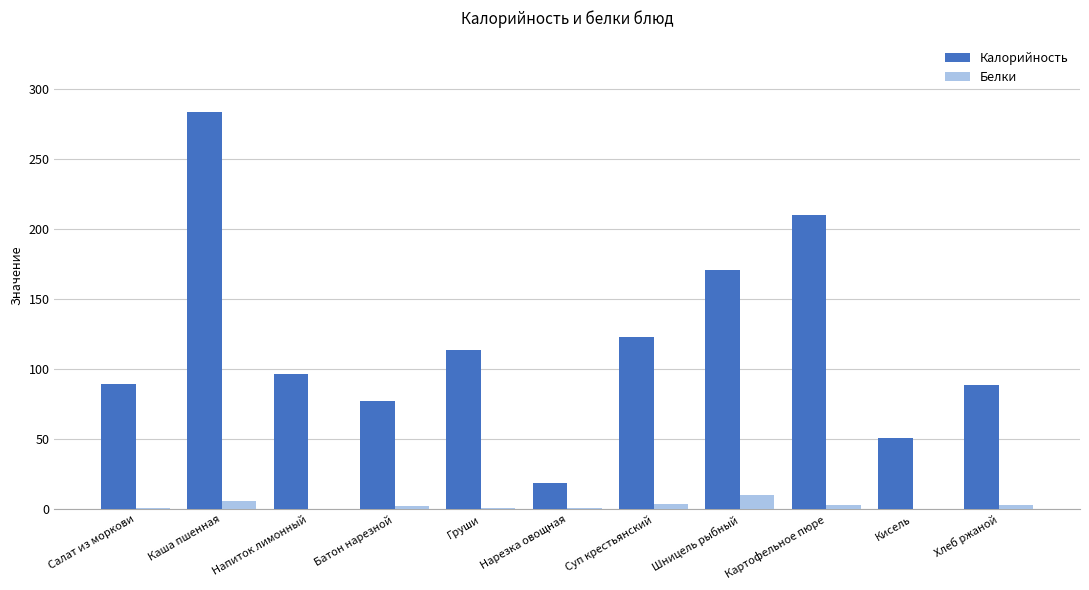

Which series has the largest total across all categories?

Калорийность